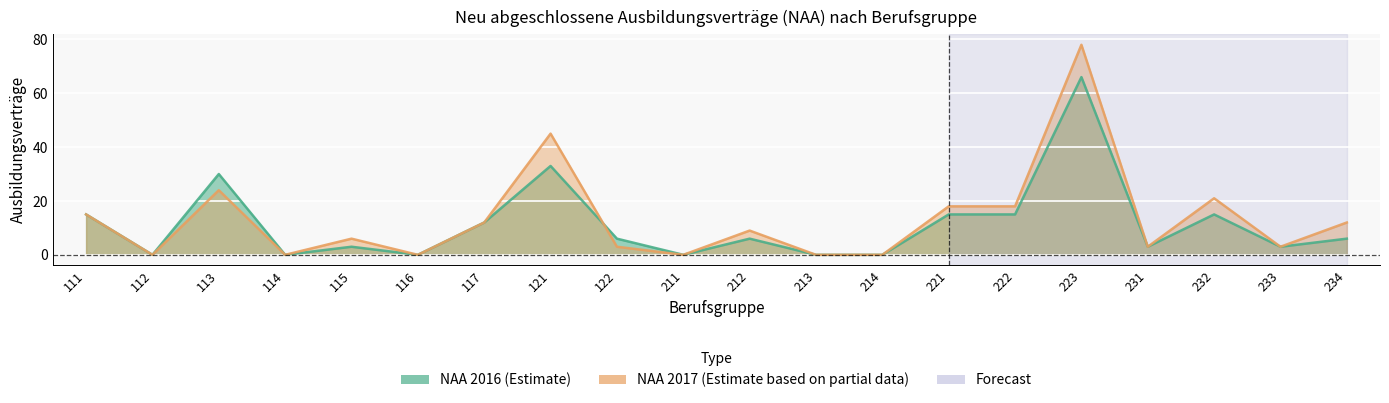

How many lines are shown in the chart?

2